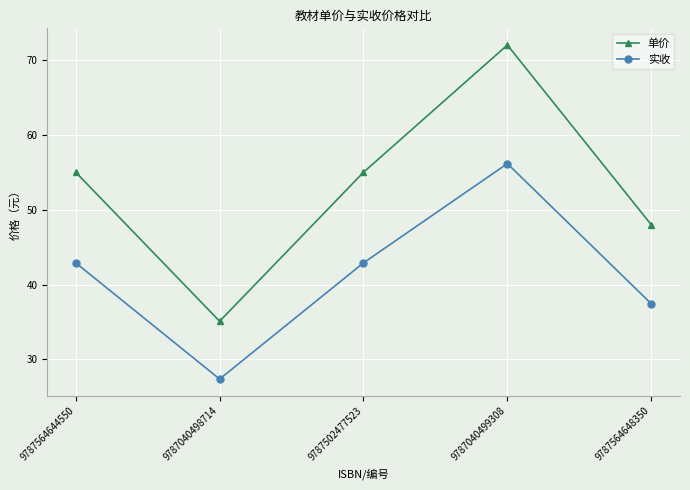

Reading left to right, transcribe all the data shown in this chart.

单价: 9787564644550=55.0	9787040498714=35.1	9787502477523=55.0	9787040499308=72.0	9787564648350=48.0
实收: 9787564644550=42.9	9787040498714=27.4	9787502477523=42.9	9787040499308=56.2	9787564648350=37.4